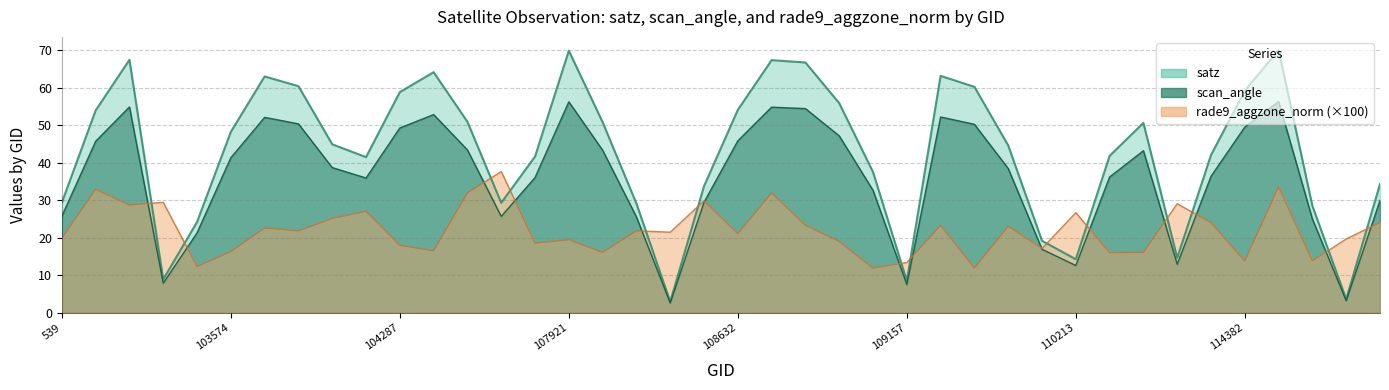

How many categories are shown in the chart?

40